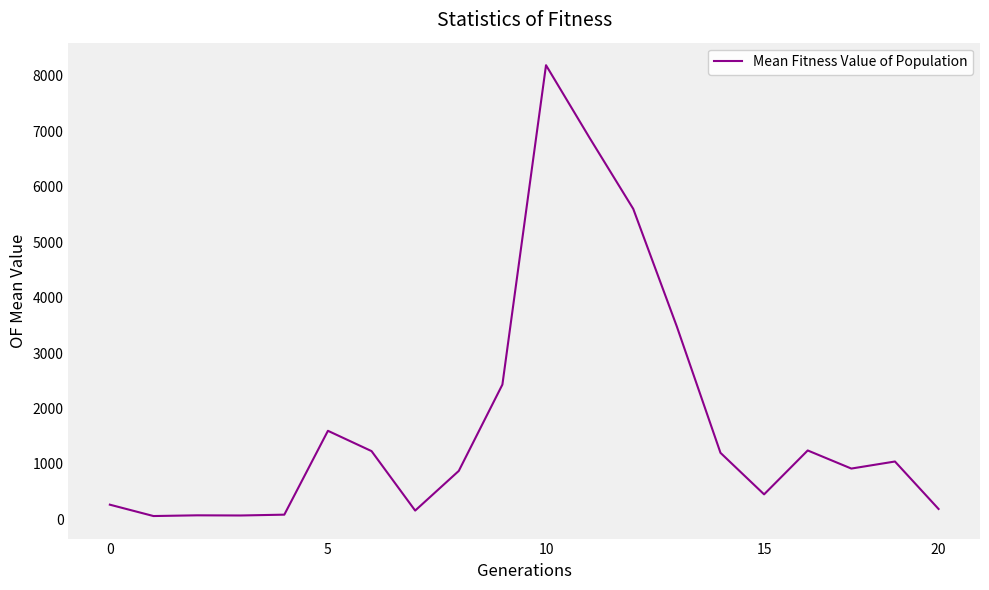

Is this an area chart (filled region under the line)?

No